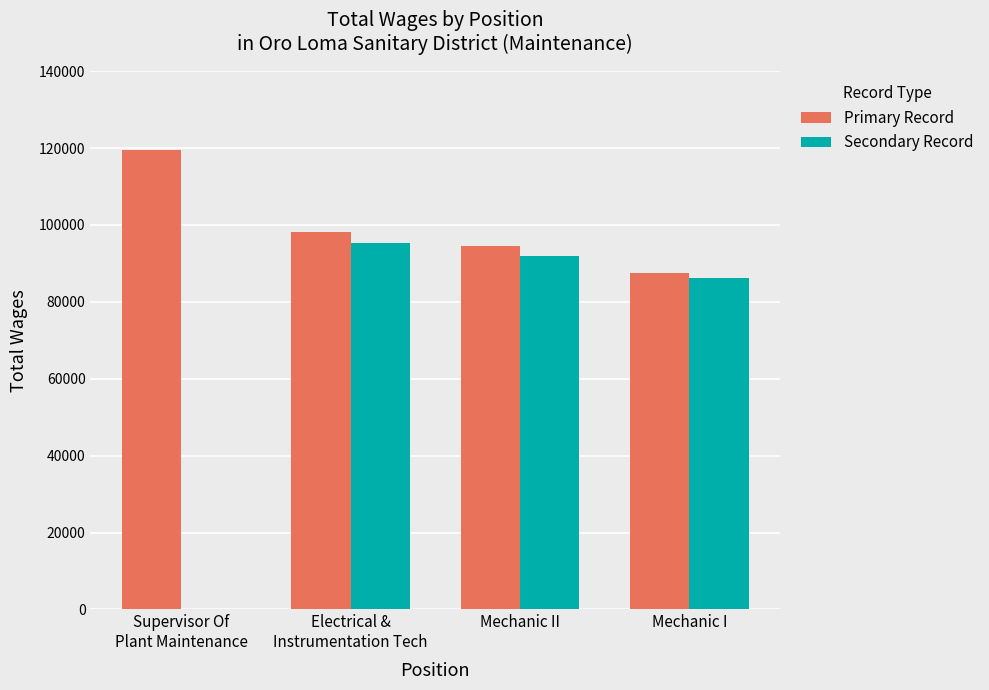

What is the maximum value shown in the chart?

119411